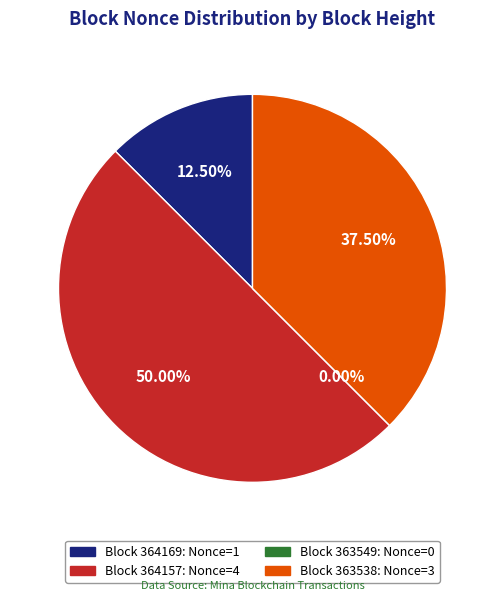

Which slice is the largest?

364157